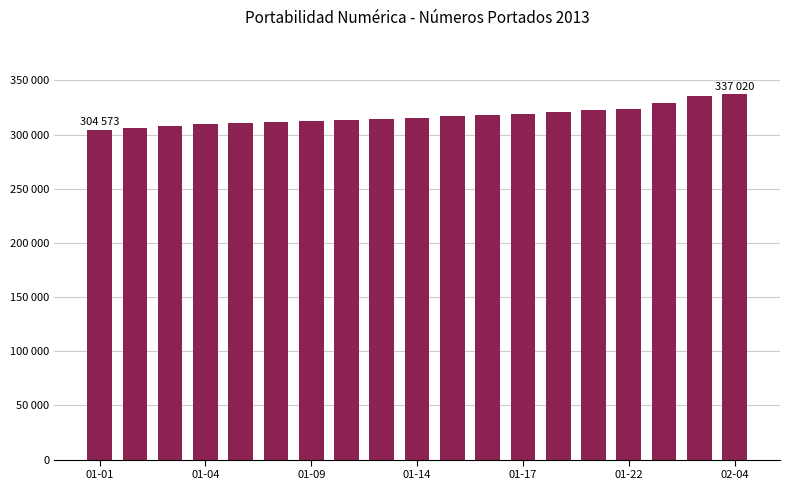

Are the bars horizontal?

No